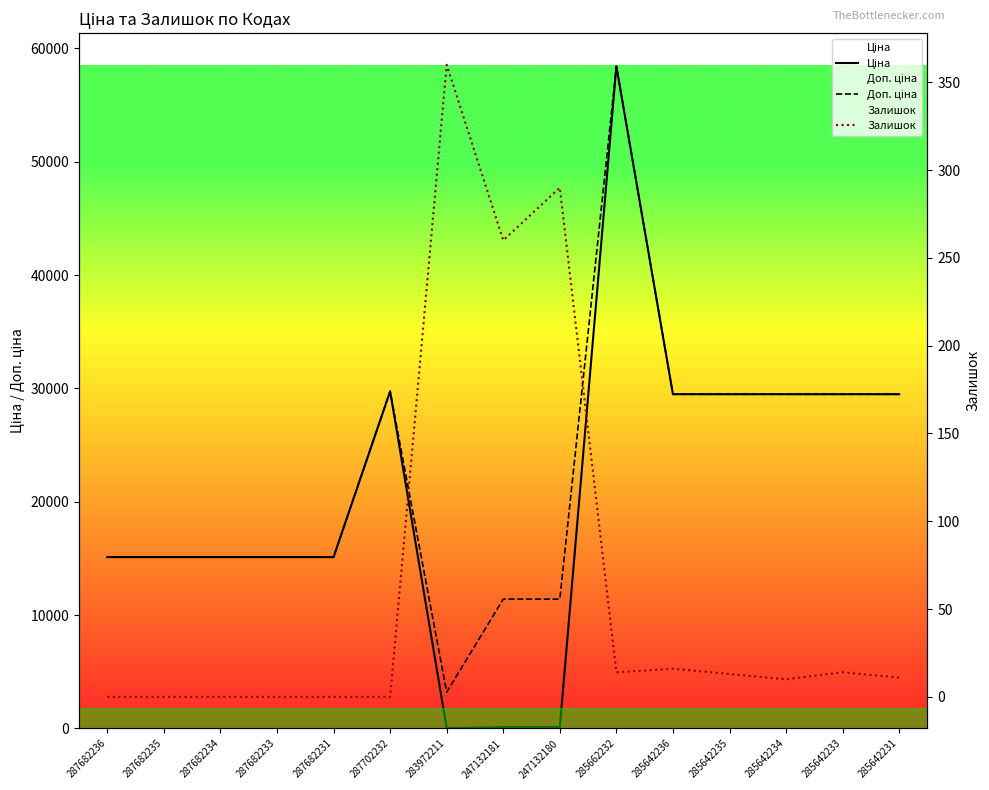

Is the value of Ціна at 287682236 greater than the value of Доп. ціна at 285642236?

No